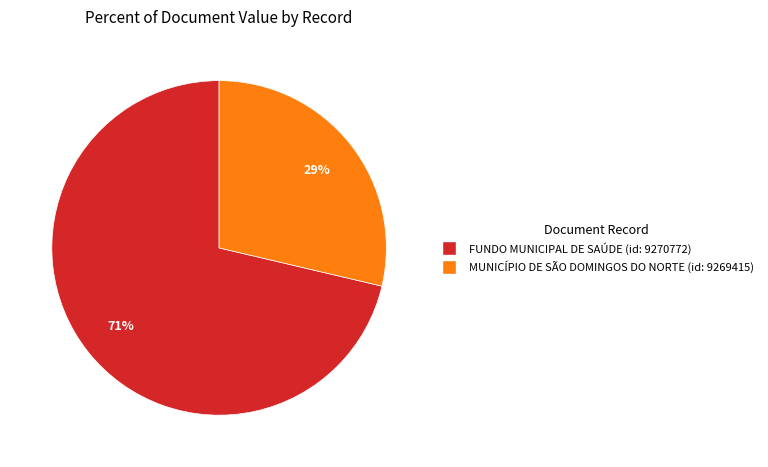

Does any single category account for the majority?

Yes